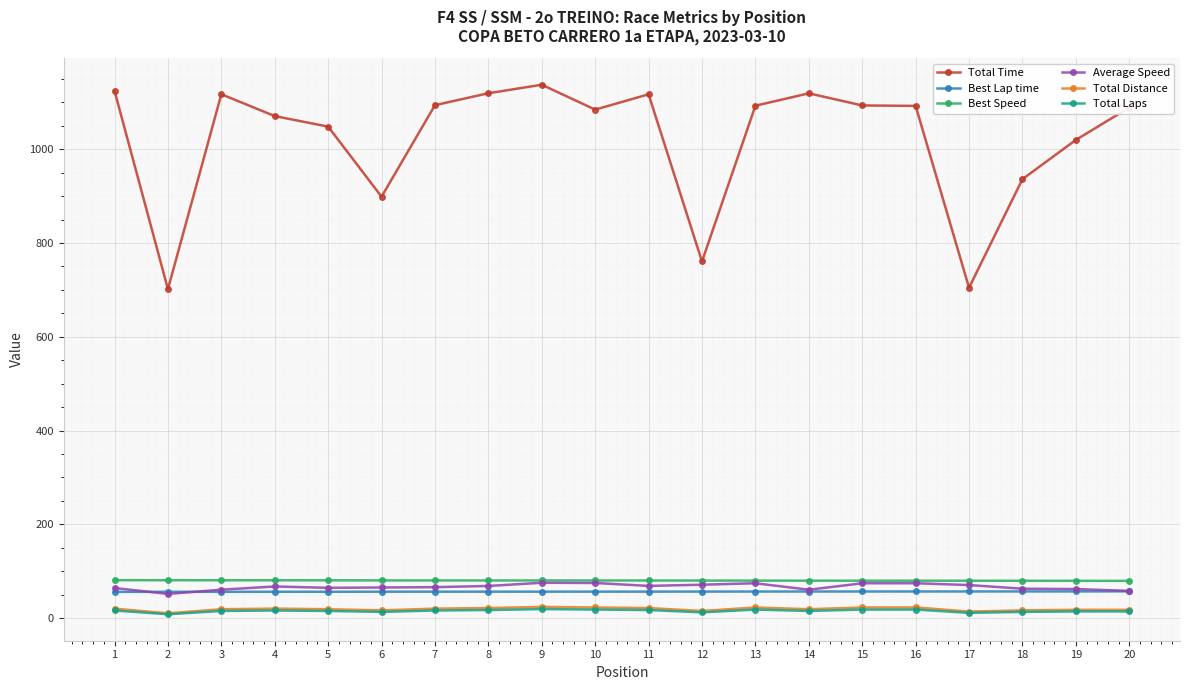

True or false: Average Speed has more than 1 points higher than both neighbors.

True